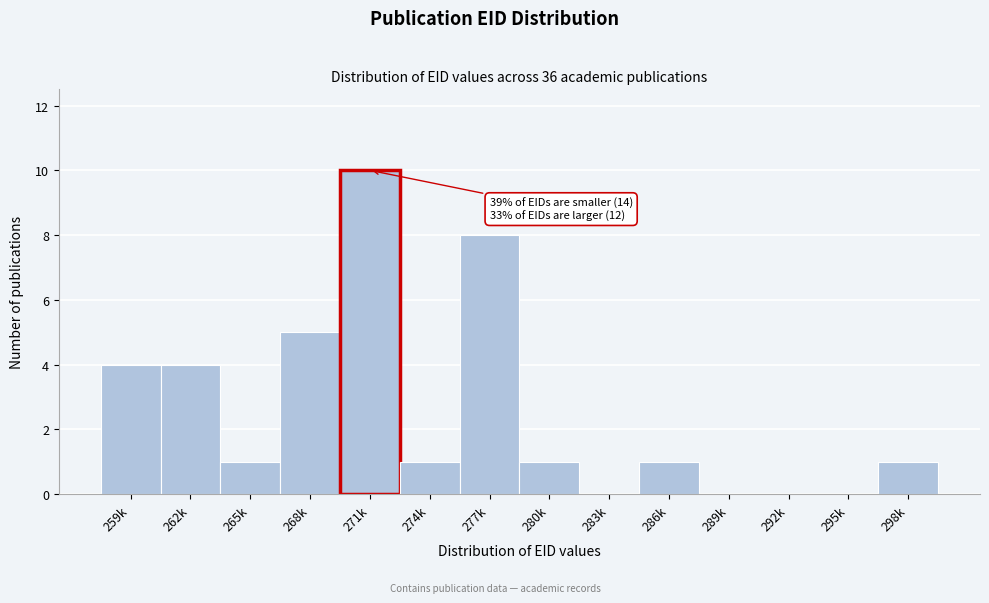

Reading left to right, transcribe all the data shown in this chart.

259k=4	262k=4	265k=1	268k=5	271k=10	274k=1	277k=8	280k=1	283k=0	286k=1	289k=0	292k=0	295k=0	298k=1